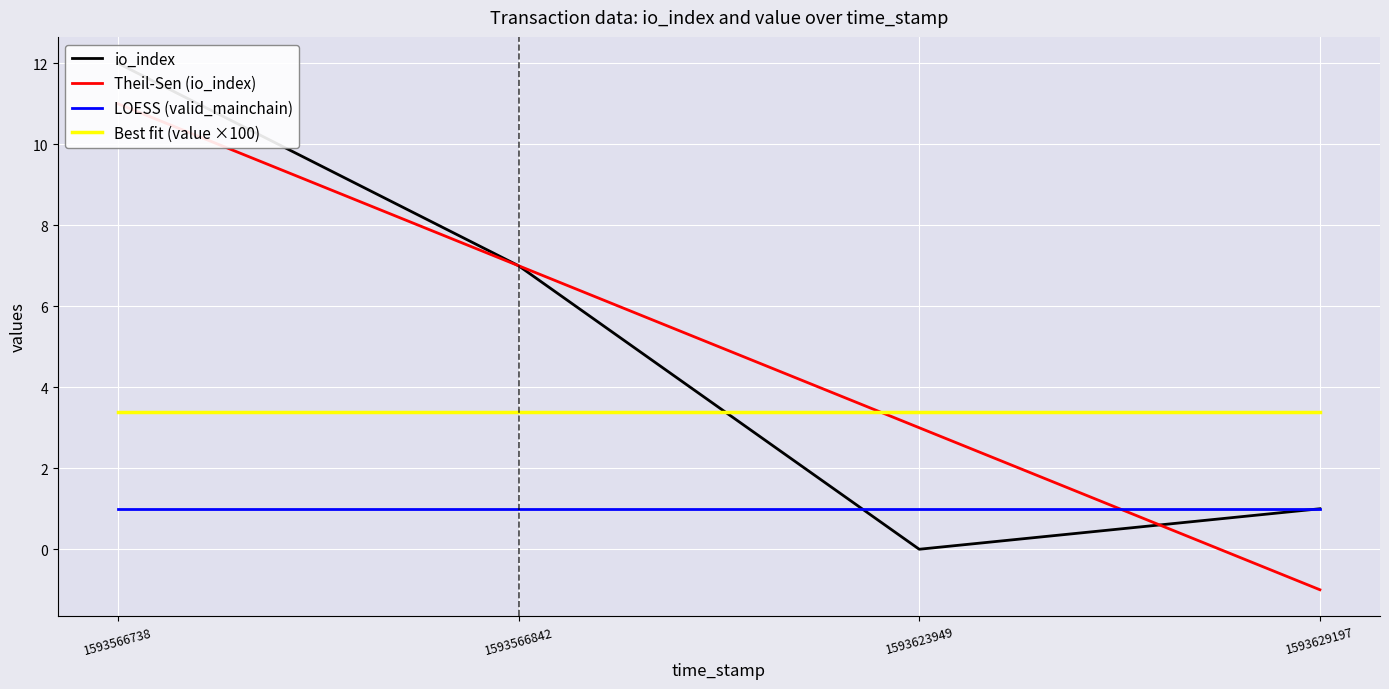

How many values in the Theil-Sen (io_index) series exceed 6?

2